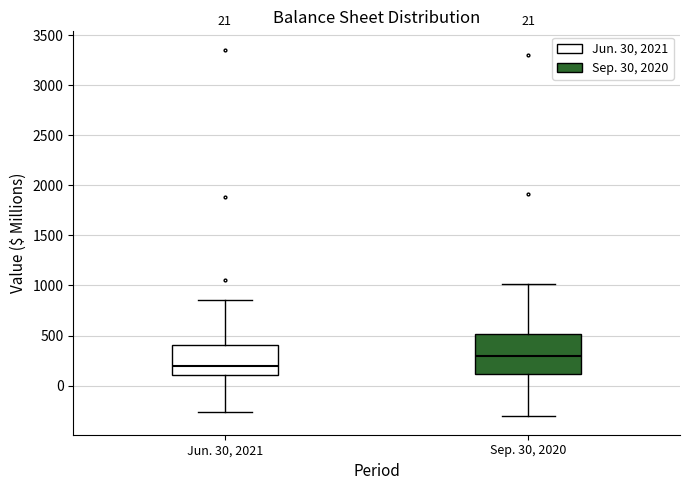

Which box's median line is the highest?

Sep. 30, 2020